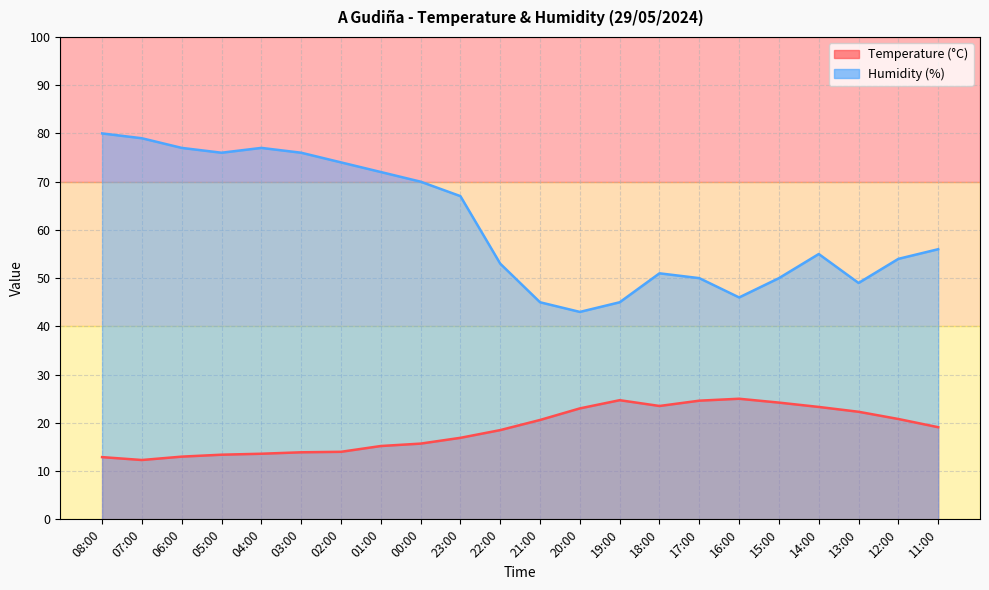

What is the average value of the Temperature (°C) series?

18.7